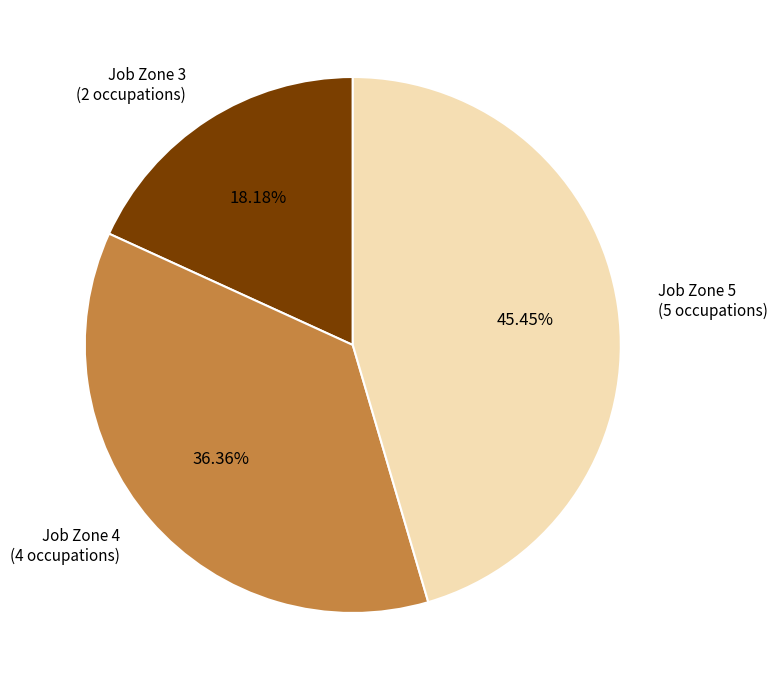

Does Job Zone 3 (2 occupations) account for over 50% of the chart?

No